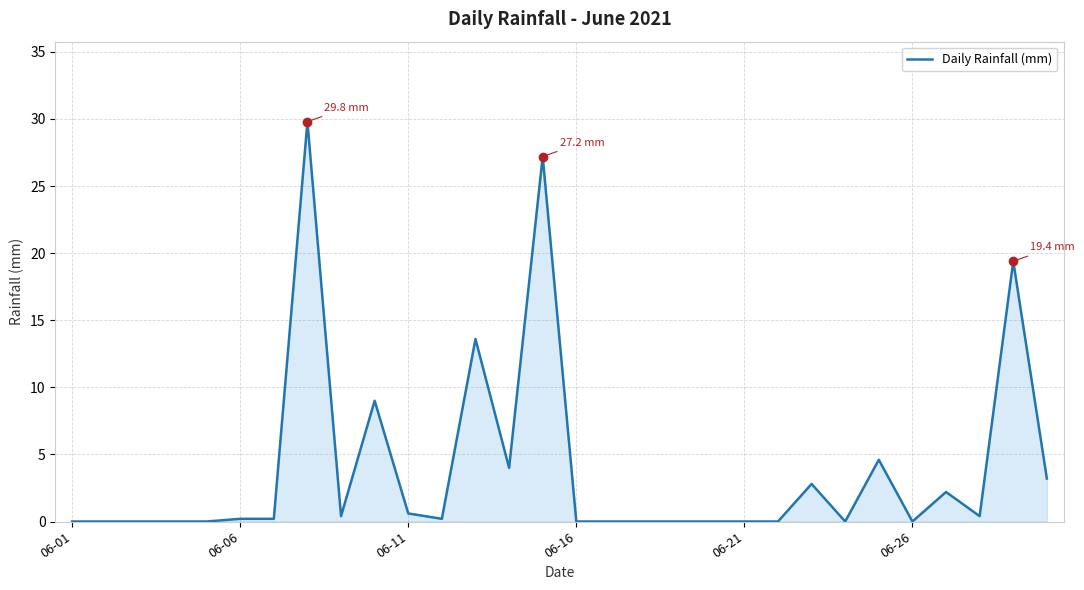

Reading left to right, list all the values displayed in this chart.

0.0	0.0	0.0	0.0	0.0	0.2	0.2	29.8	0.4	9.0	0.6	0.2	13.6	4.0	27.2	0.0	0.0	0.0	0.0	0.0	0.0	0.0	2.8	0.0	4.6	0.0	2.2	0.4	19.4	3.2